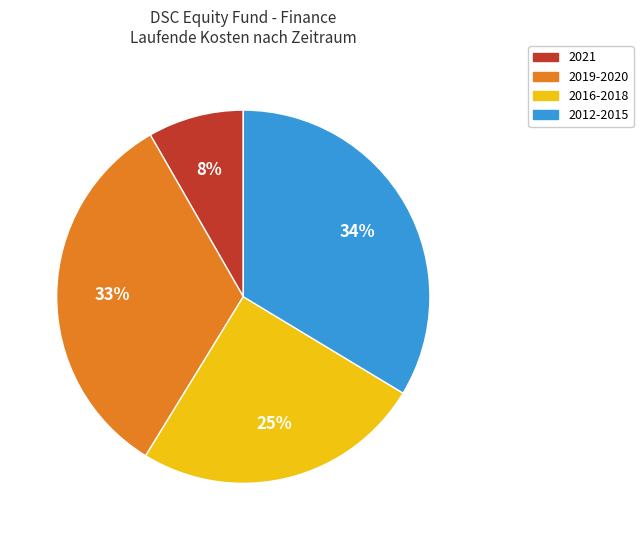

To the nearest percent, what is the average slice percentage?

25%